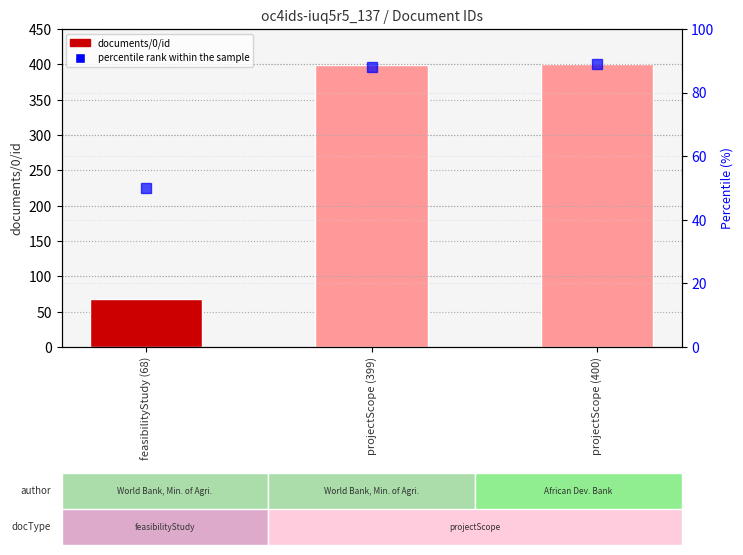

The value at projectScope (399) is 399. True or false?

True